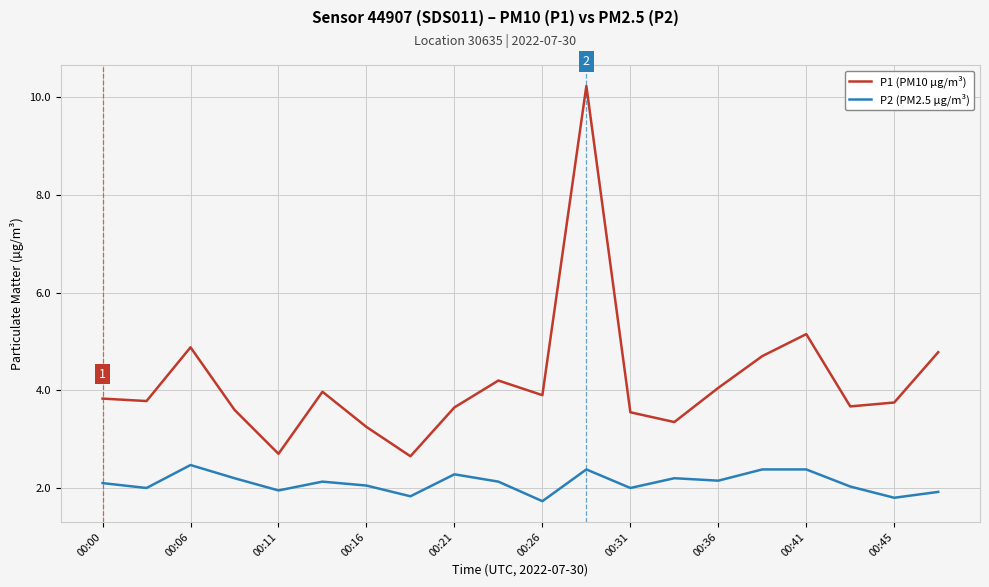

Which series has the largest total across all categories?

P1 (PM10 µg/m³)